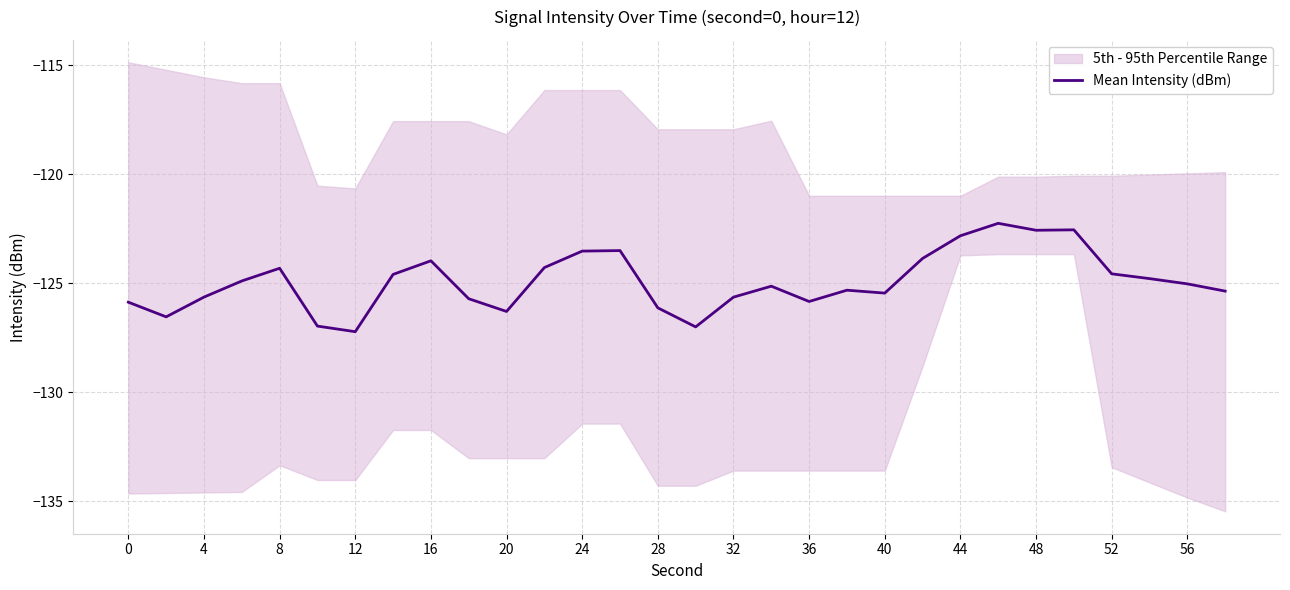

The value of Mean Intensity (dBm) at 16 is -124.0. True or false?

True